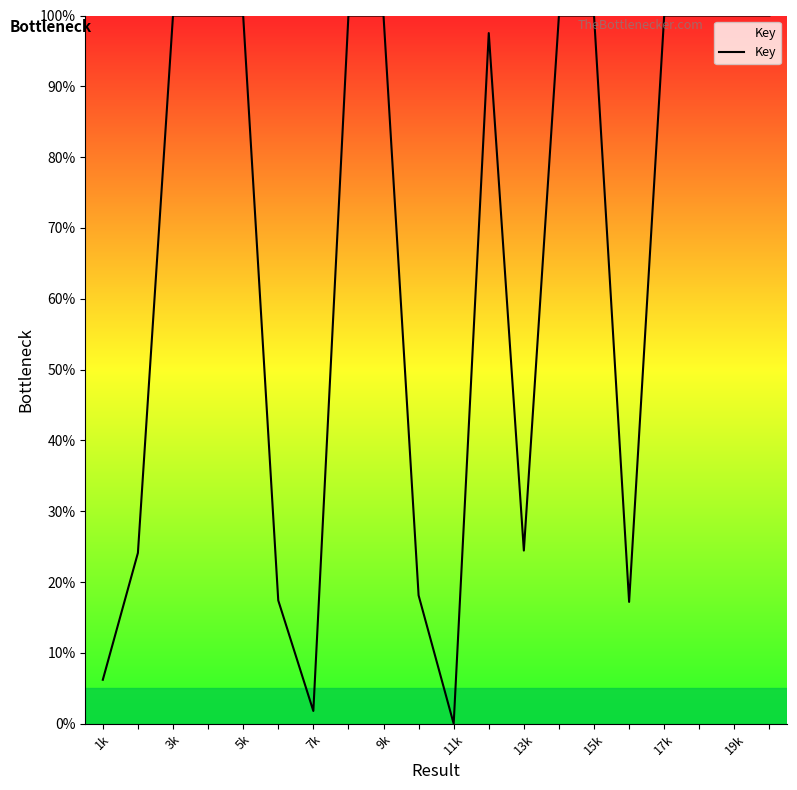

What is the maximum value shown in the chart?

100.0